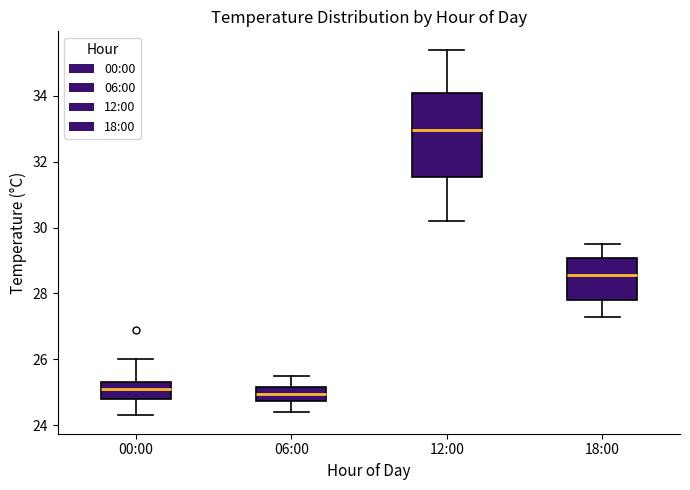

Which box is the tallest, from its lower edge to its upper edge?

12:00